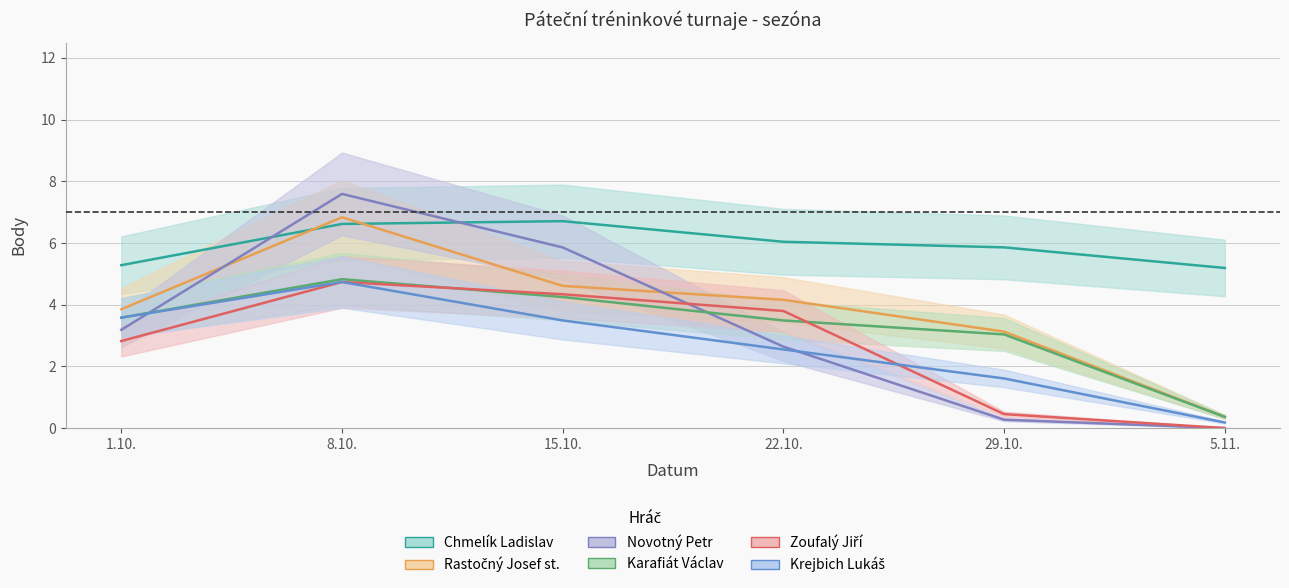

In Rastočný Josef st., how many points are higher than both neighbors (excluding endpoints)?

1